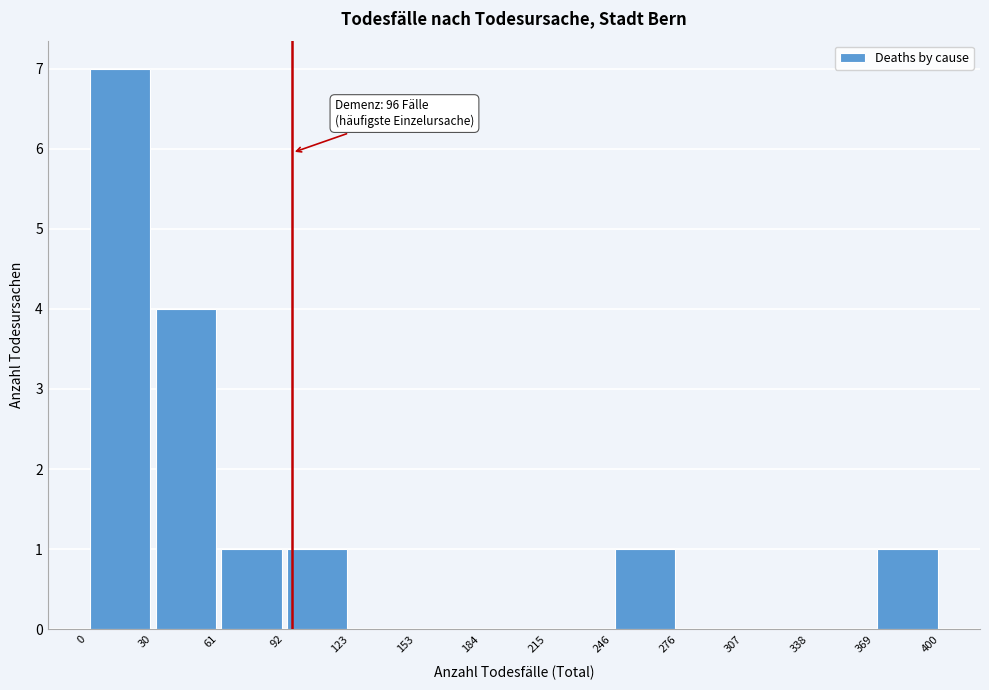

Which range on the x-axis has the tallest bar?

0 to 30